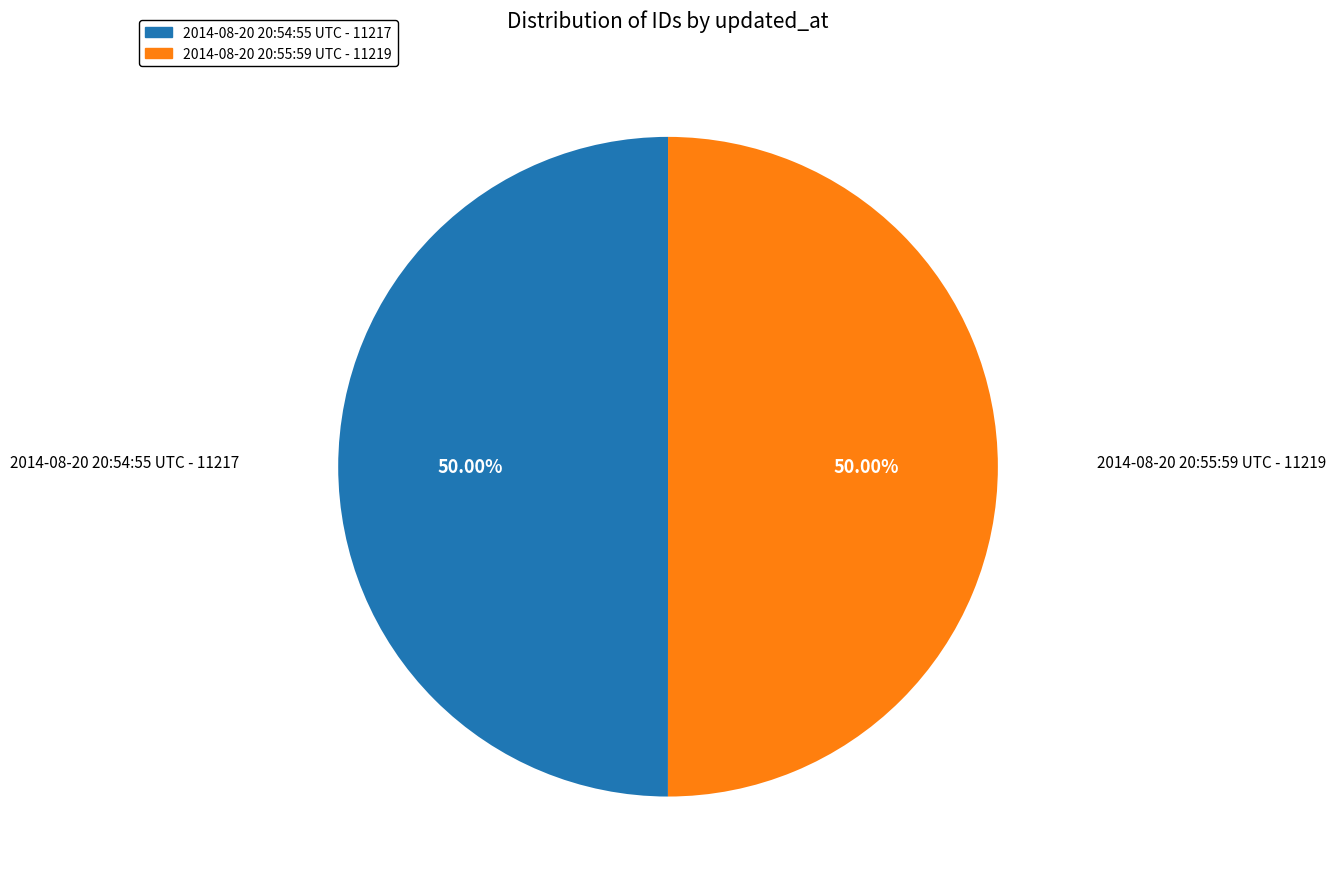

To the nearest percent, what is the combined percentage of 2014-08-20 20:54:55 UTC and 2014-08-20 20:55:59 UTC?

100%